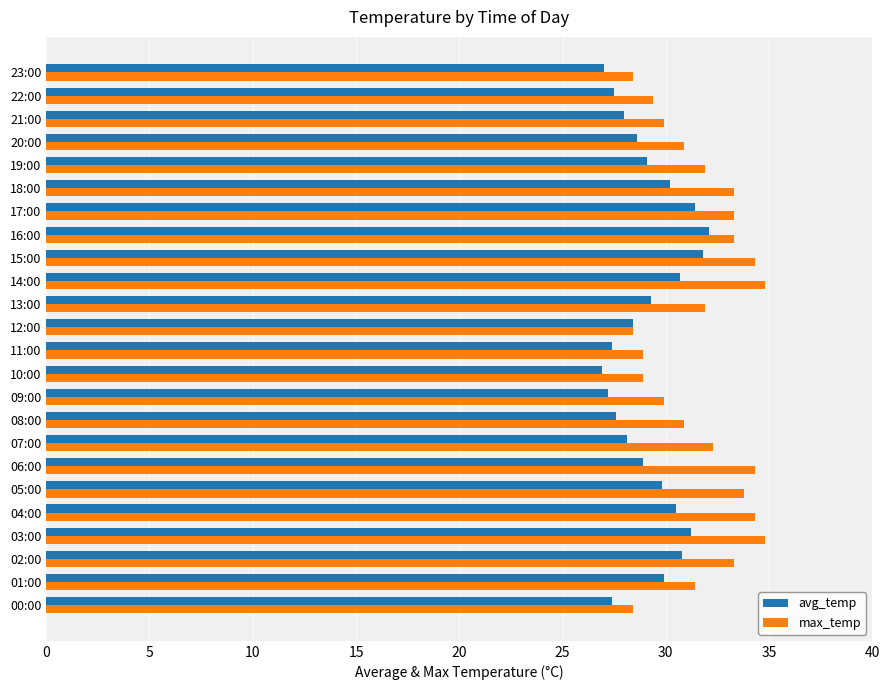

Is the value of max_temp at 03:00 greater than the value of avg_temp at 02:00?

Yes